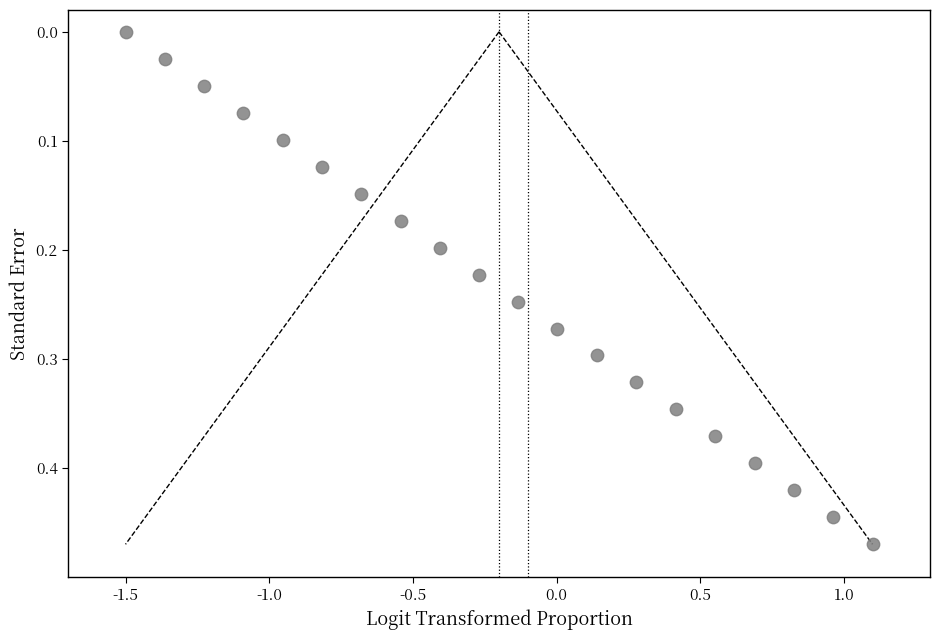

What is the range of X values (max minus min)?

2.6